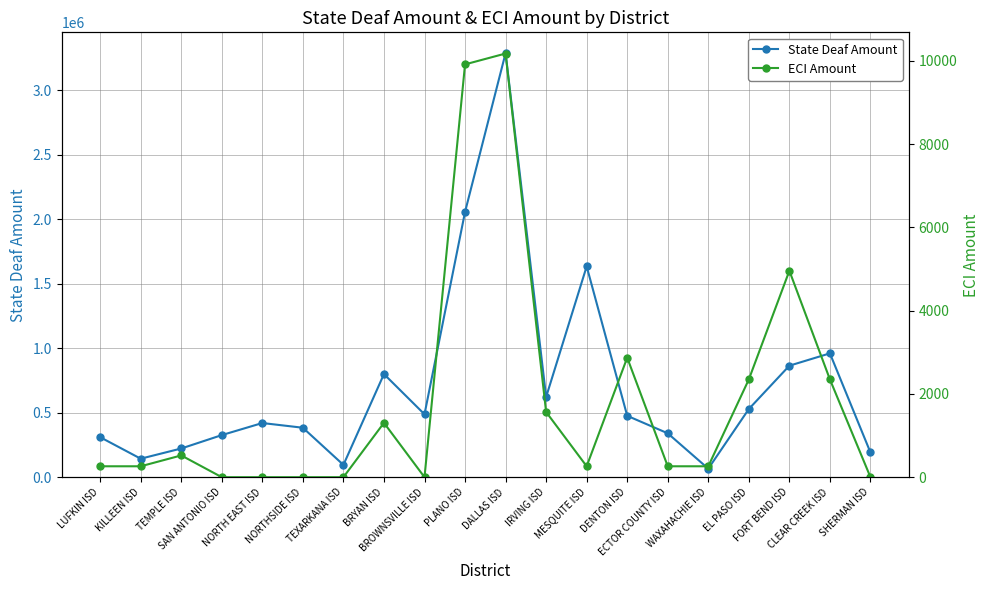

Reading left to right, list all the values displayed in this chart.

State Deaf Amount: LUFKIN ISD=310075	KILLEEN ISD=143332	TEMPLE ISD=222447	SAN ANTONIO ISD=326265	NORTH EAST ISD=419890	NORTHSIDE ISD=383318	TEXARKANA ISD=95274	BRYAN ISD=799407	BROWNSVILLE ISD=487700	PLANO ISD=2056321	DALLAS ISD=3287598	IRVING ISD=621907	MESQUITE ISD=1634322	DENTON ISD=475876	ECTOR COUNTY ISD=340181	WAXAHACHIE ISD=66007	EL PASO ISD=528400	FORT BEND ISD=864353	CLEAR CREEK ISD=960024	SHERMAN ISD=191605
ECI Amount: LUFKIN ISD=262	KILLEEN ISD=262	TEMPLE ISD=523	SAN ANTONIO ISD=0	NORTH EAST ISD=0	NORTHSIDE ISD=0	TEXARKANA ISD=0	BRYAN ISD=1306	BROWNSVILLE ISD=0	PLANO ISD=9918	DALLAS ISD=10179	IRVING ISD=1566	MESQUITE ISD=262	DENTON ISD=2871	ECTOR COUNTY ISD=262	WAXAHACHIE ISD=262	EL PASO ISD=2349	FORT BEND ISD=4959	CLEAR CREEK ISD=2349	SHERMAN ISD=0